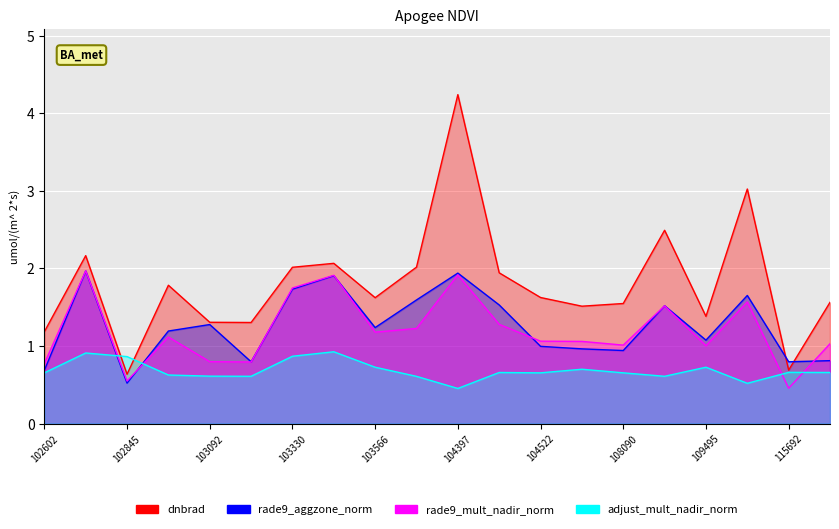

How many values in the dnbrad series exceed 1?

18